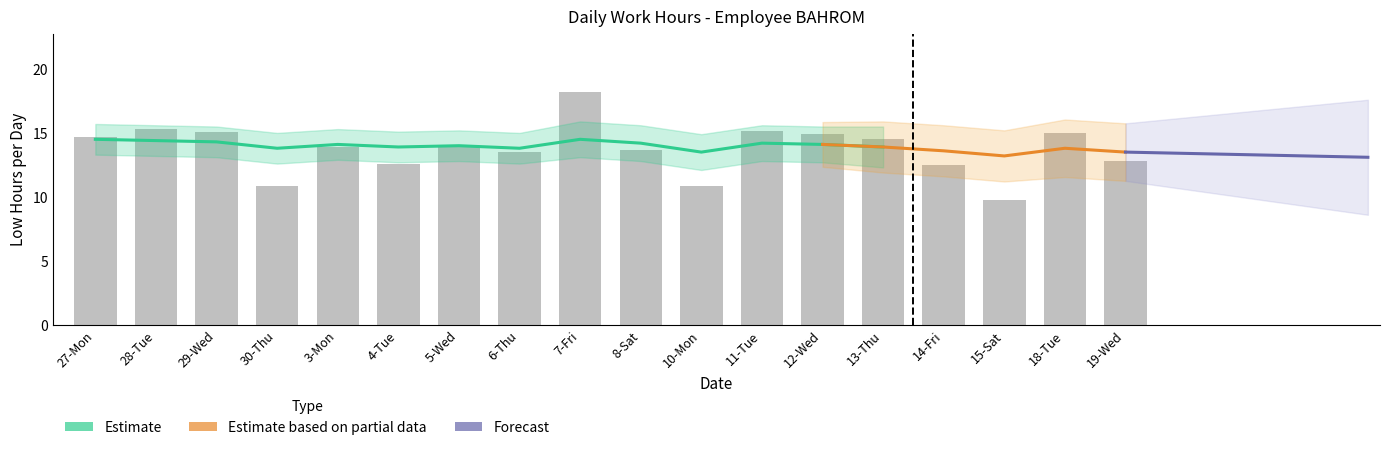

What is the label of the 16th bar from the right?

29-Wed